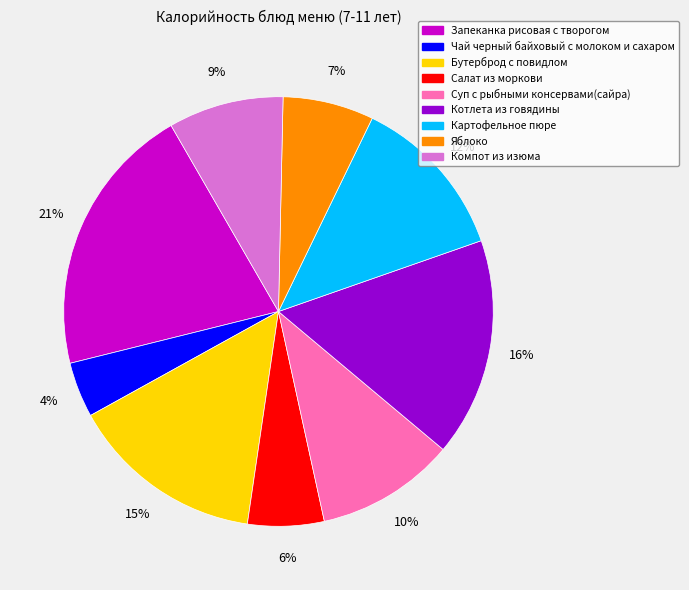

Is it true that Компот из изюма is 15% of the pie?

False